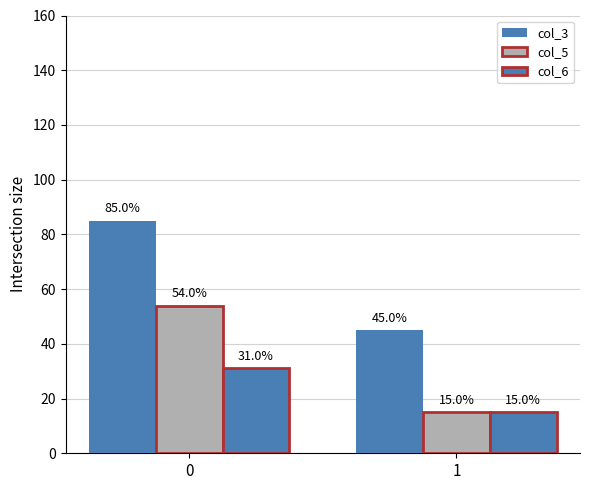

Count the number of categories in the chart.

2